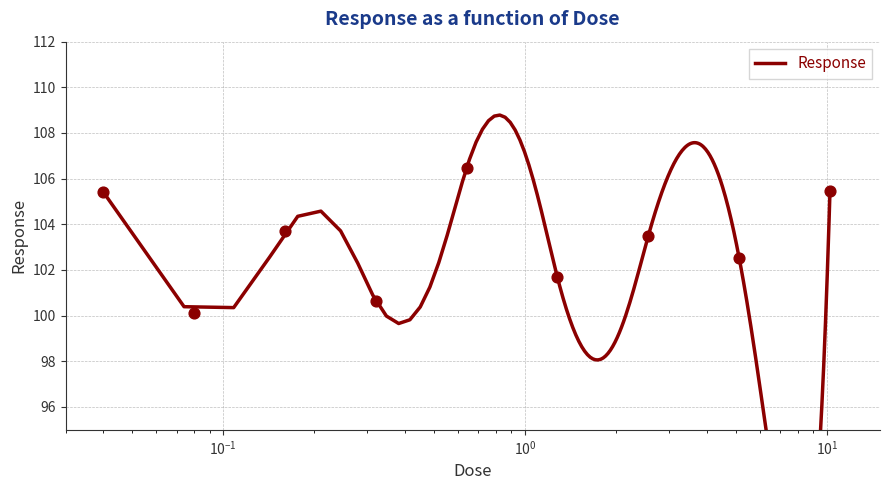

What is the change in value from 0.04 to 5.12?

-2.9